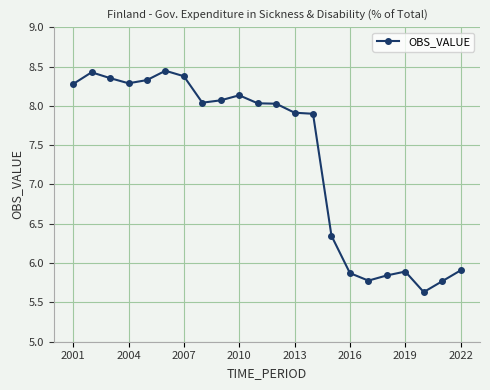

What is the difference between the maximum and minimum values?

2.8